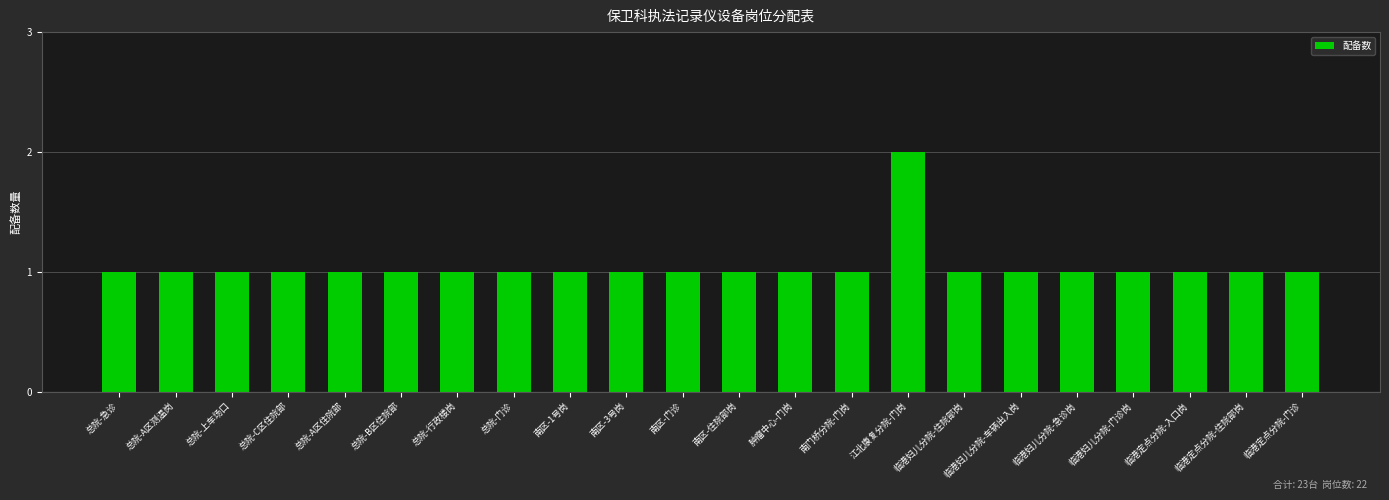

Reading left to right, what are all the values shown in this chart?

总院-急诊=1	总院-A区测温岗=1	总院-上车场口=1	总院-C区住院部=1	总院-A区住院部=1	总院-B区住院部=1	总院-行政楼岗=1	总院-门诊=1	南区-1号岗=1	南区-3号岗=1	南区-门诊=1	南区-住院部岗=1	肿瘤中心-门岗=1	南门桥分院-门岗=1	江北康复分院-门岗=2	临港妇儿分院-住院部岗=1	临港妇儿分院-车辆出入岗=1	临港妇儿分院-急诊岗=1	临港妇儿分院-门诊岗=1	临港定点分院-入口岗=1	临港定点分院-住院部岗=1	临港定点分院-门诊=1